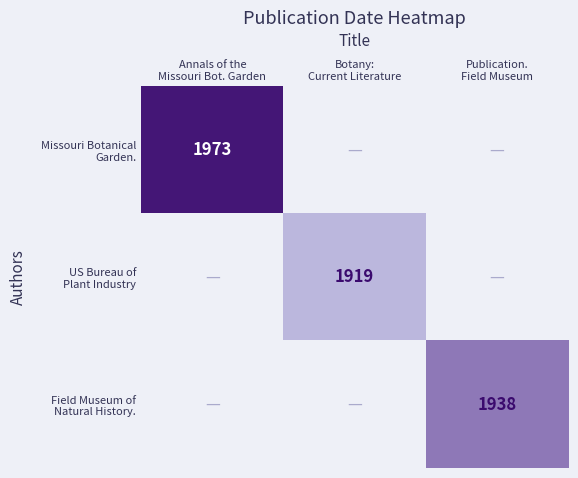

How many data points does each series have?

3